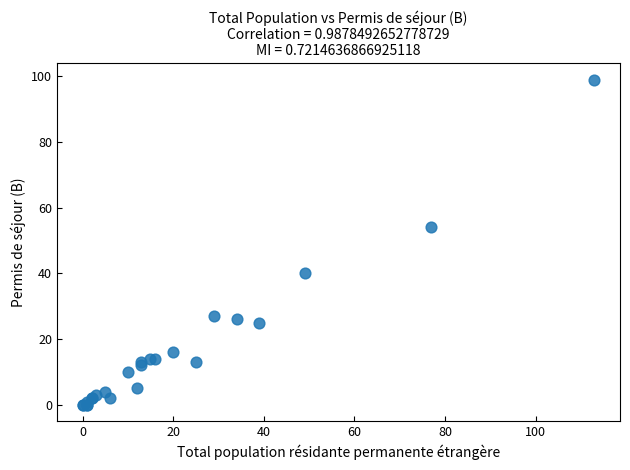

What Y value in the scatter plot is closest to 49?

54